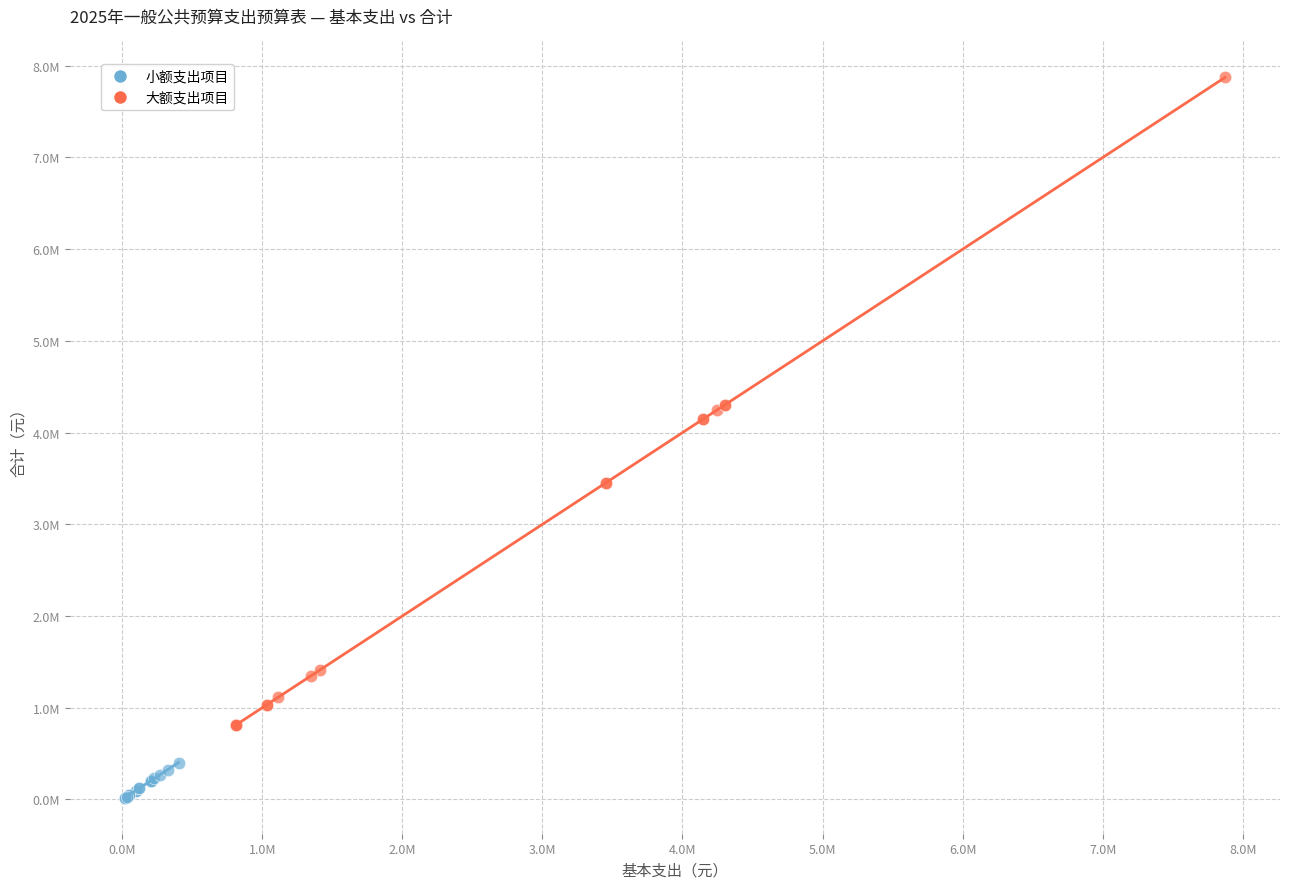

Which series reaches the minimum Y coordinate?

小额支出项目